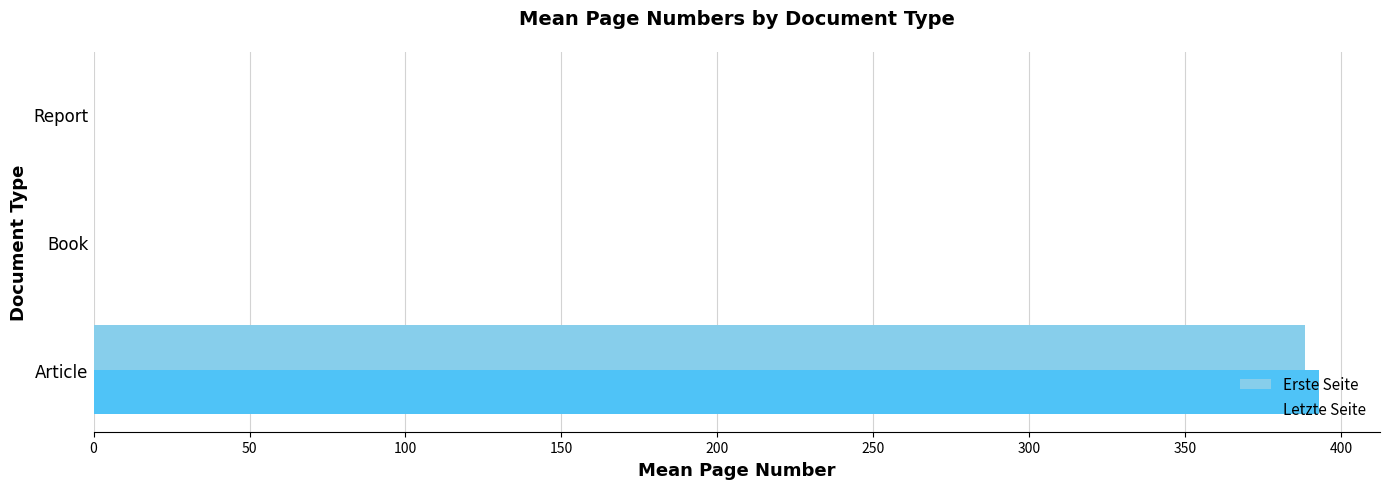

Which category has the highest value in the Erste Seite series?

Article